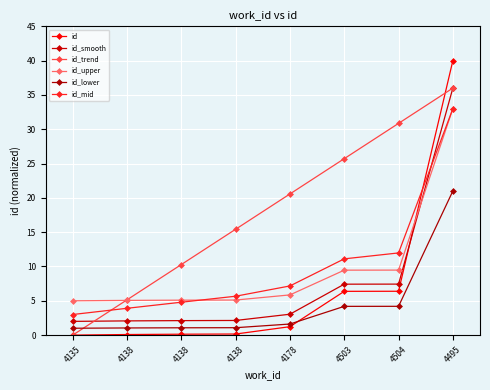

How many lines are shown in the chart?

6